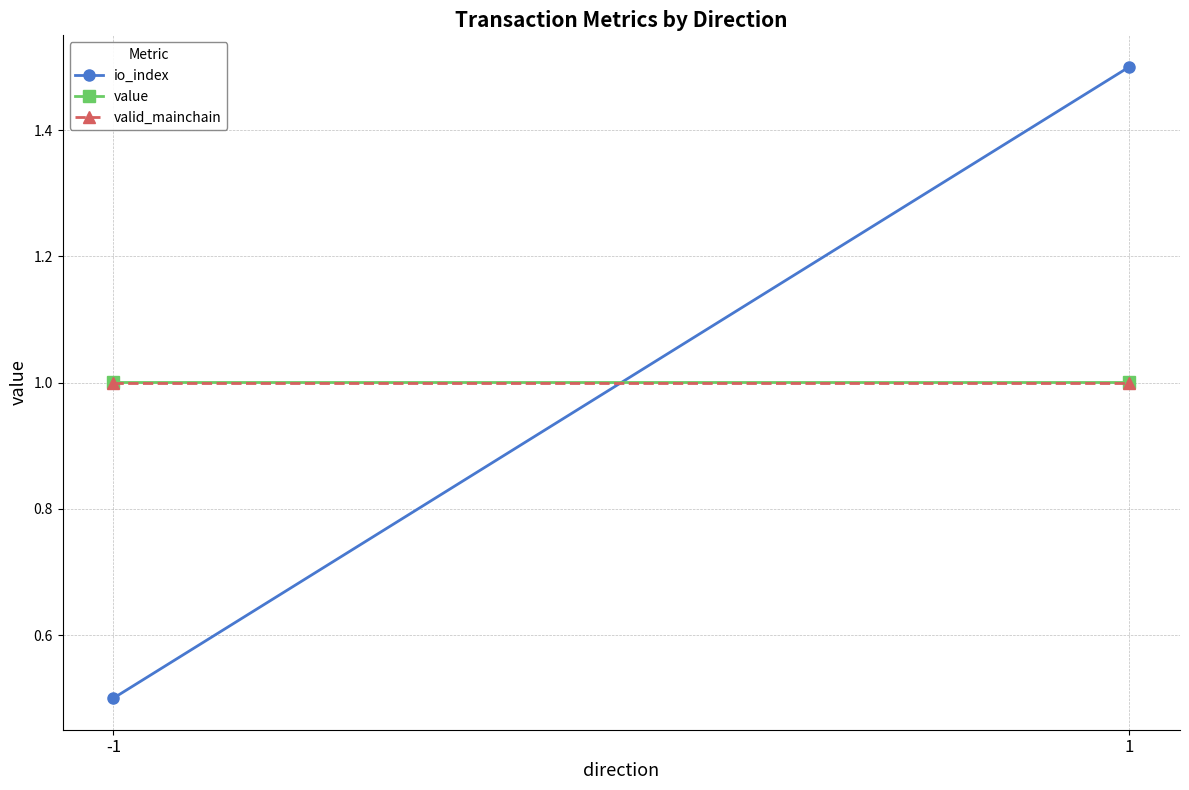

At how many categories does at least one series exceed 1?

2